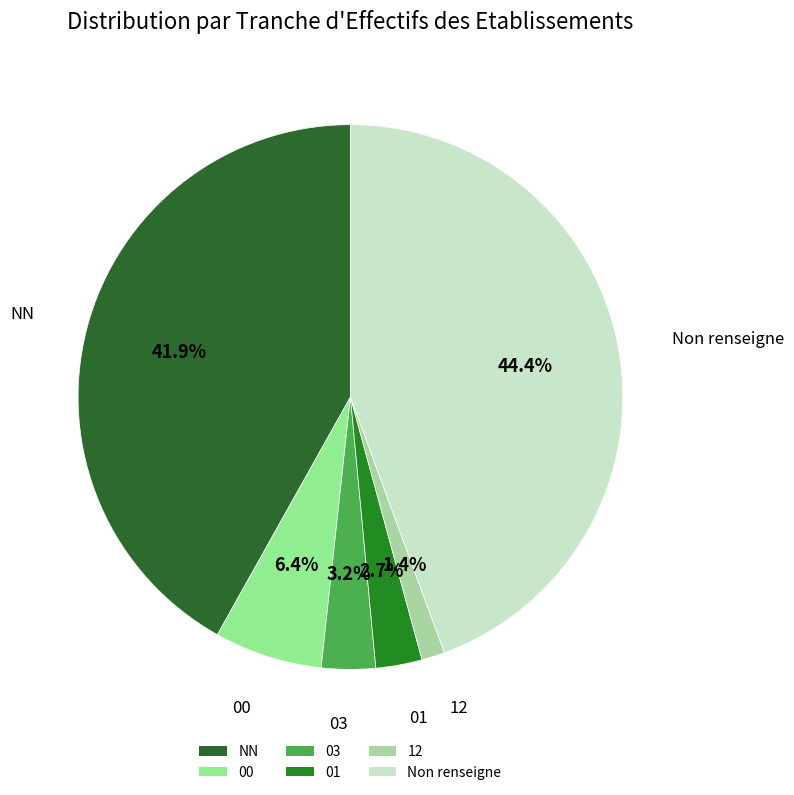

Does 01 account for over 50% of the chart?

No